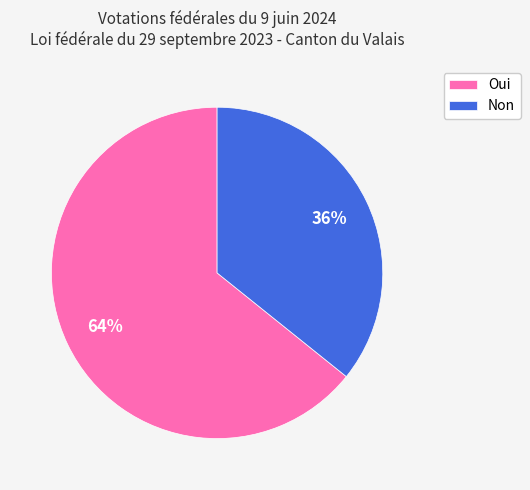

Rank the categories by value from highest to lowest.

Oui, Non